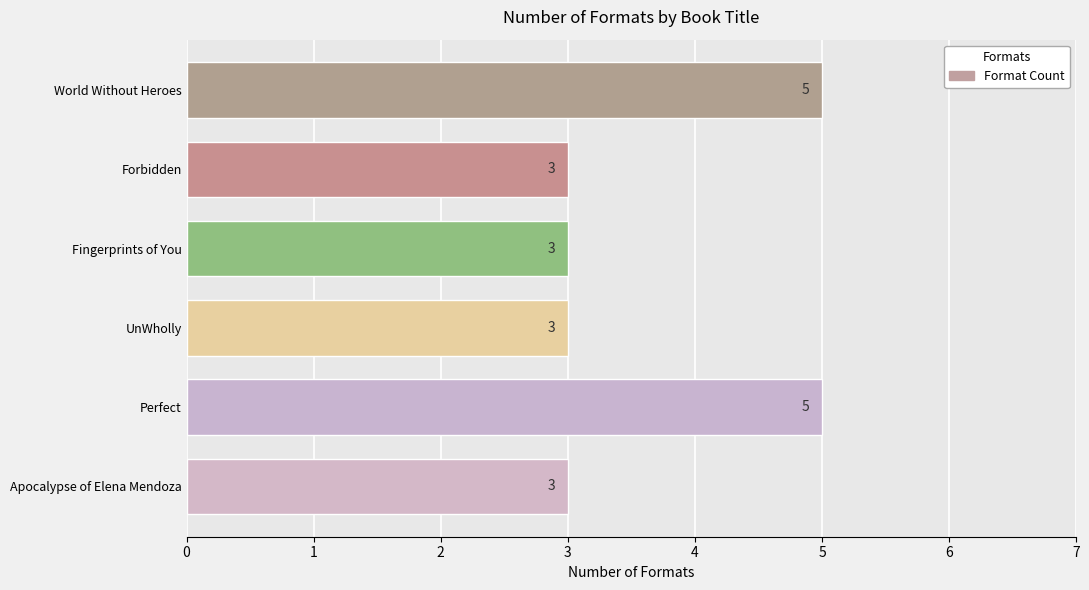

Is it true that the value at Fingerprints of You is 4?

False